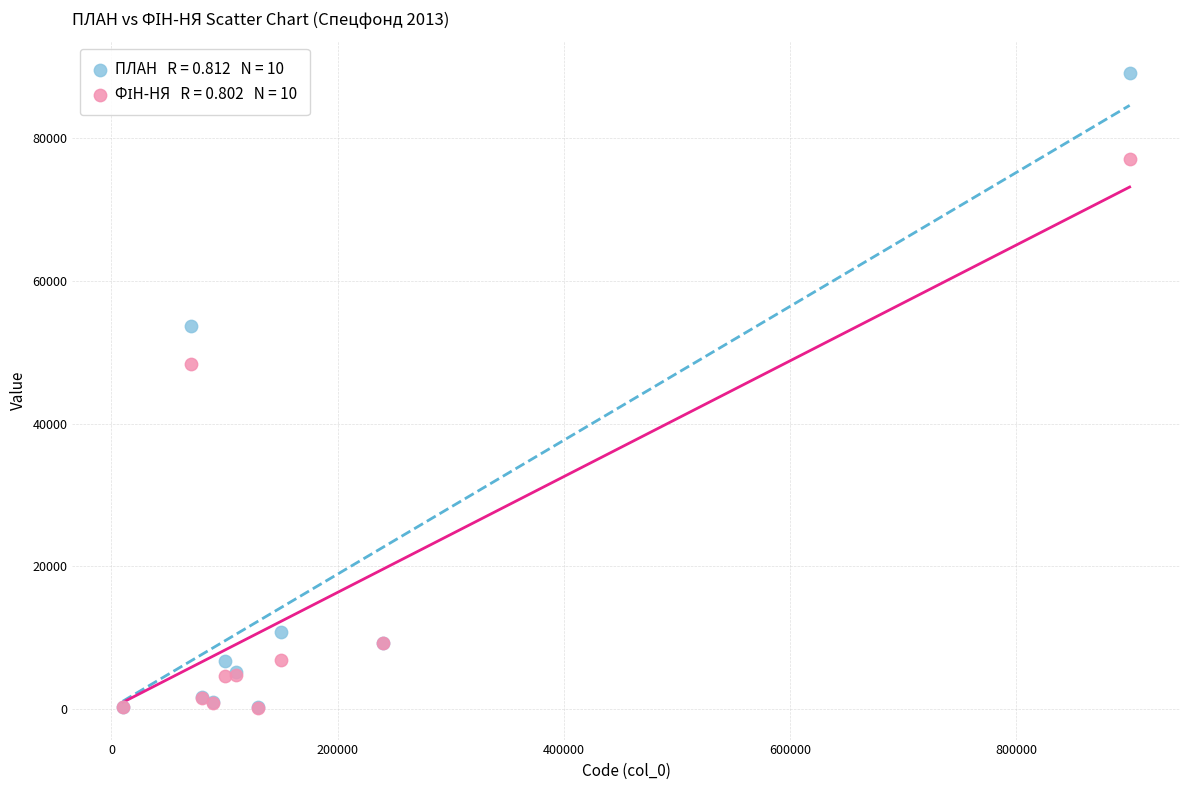

Across all series, what Y value is closest to 44618?

48284.7